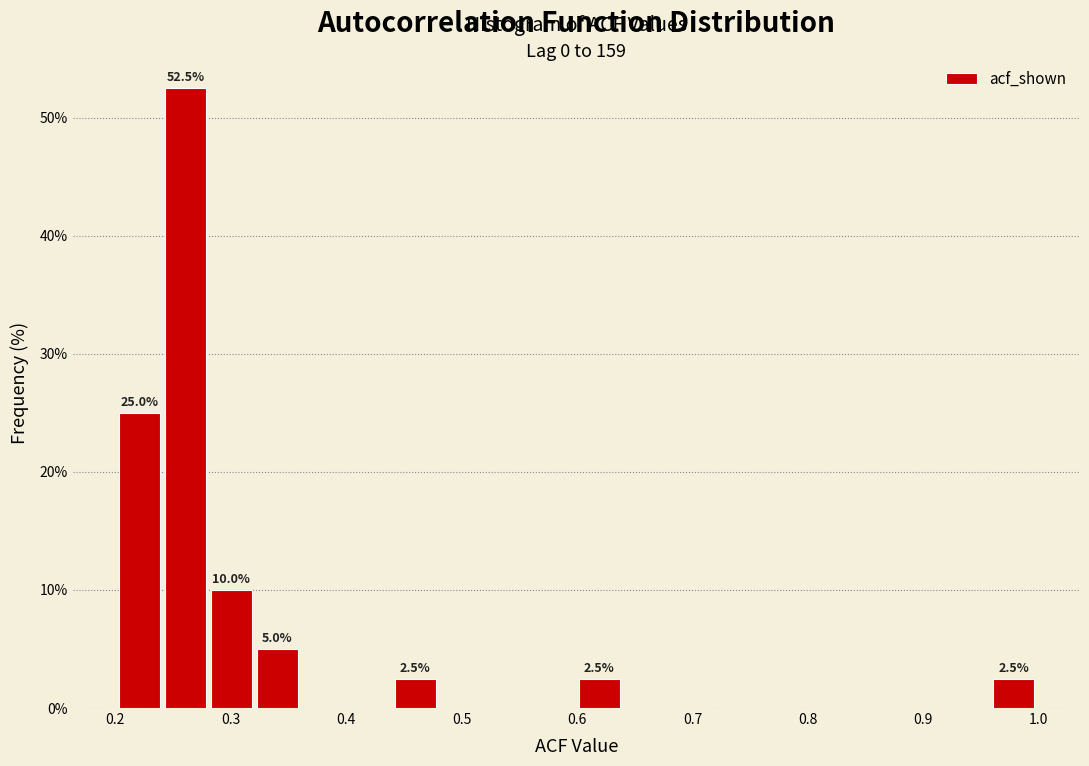

Read against the x-axis, roughly where is the centre of the tallest bar?

0.26